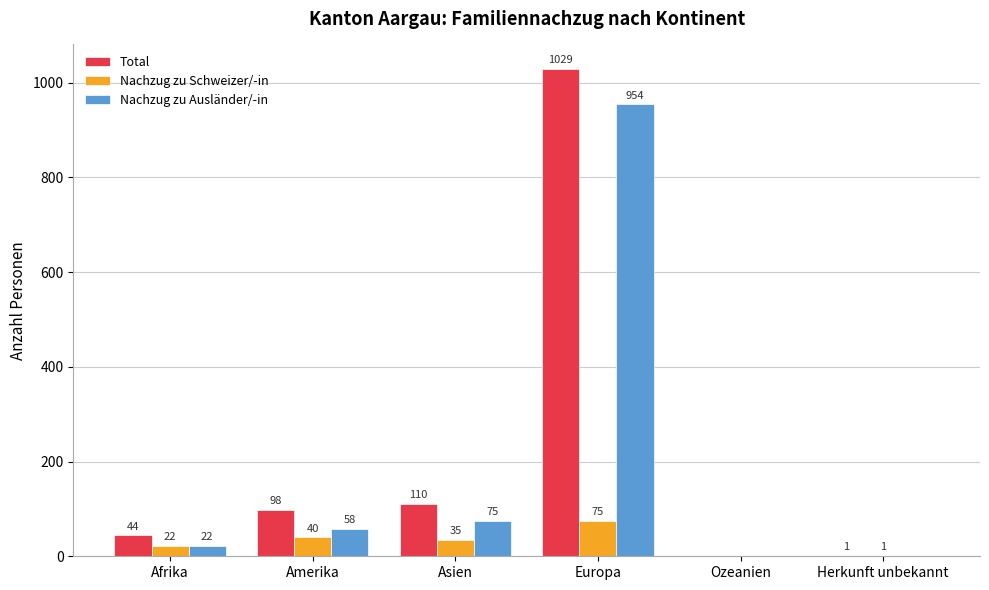

What is the sum of all Total values?

1282